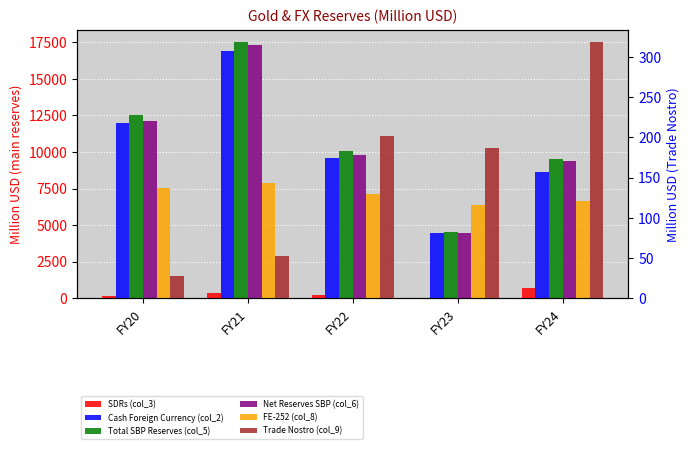

Are the bars grouped side by side (vs. stacked)?

Yes